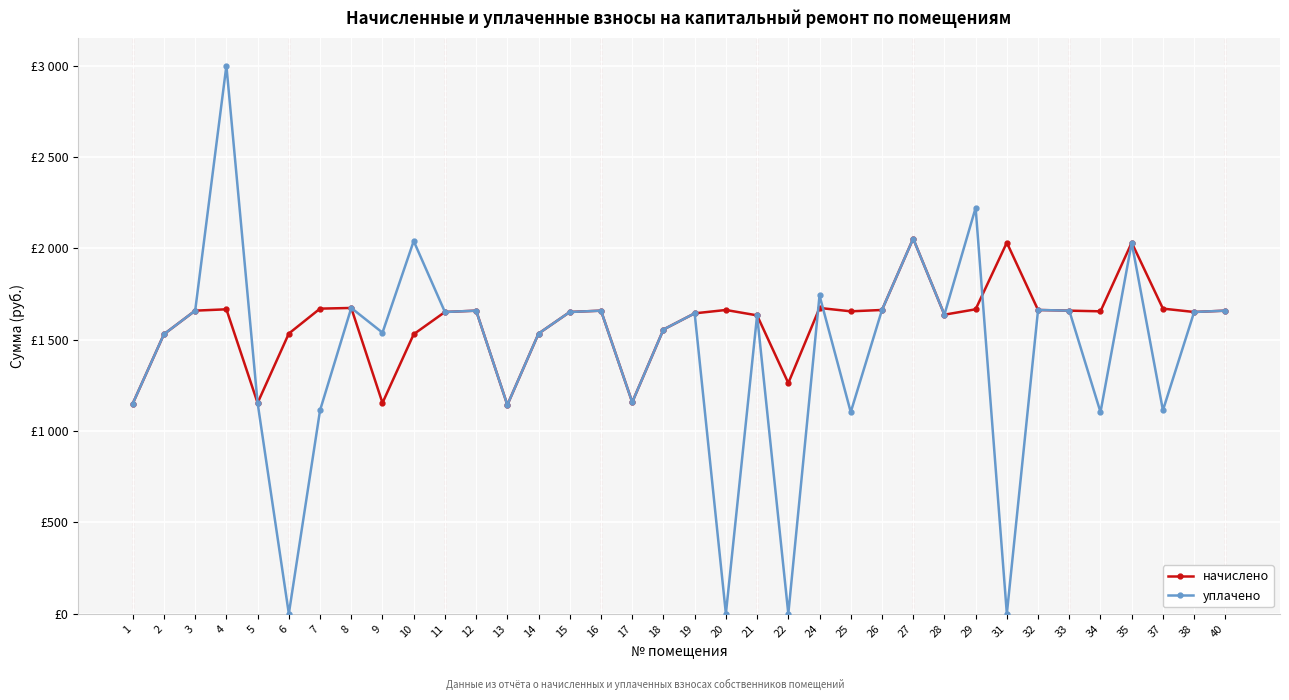

Rank the series at 12 from lowest to highest value.

начислено, уплачено